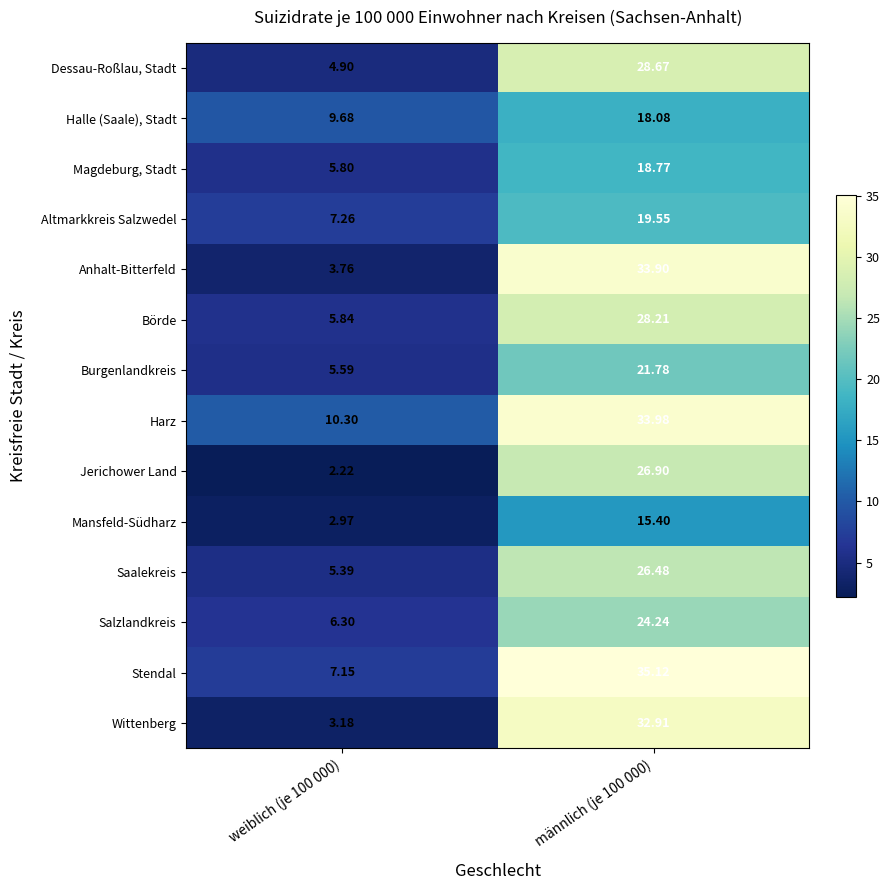

At weiblich (je 100 000), list the series in order from largest to smallest.

Harz, Halle (Saale), Stadt, Altmarkkreis Salzwedel, Stendal, Salzlandkreis, Börde, Magdeburg, Stadt, Burgenlandkreis, Saalekreis, Dessau-Roßlau, Stadt, Anhalt-Bitterfeld, Wittenberg, Mansfeld-Südharz, Jerichower Land